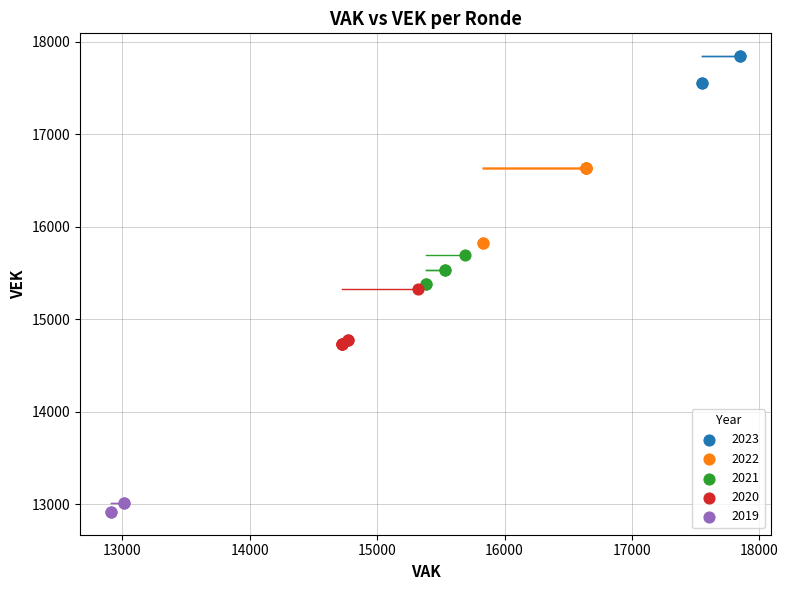

Which series reaches the maximum Y coordinate?

2023